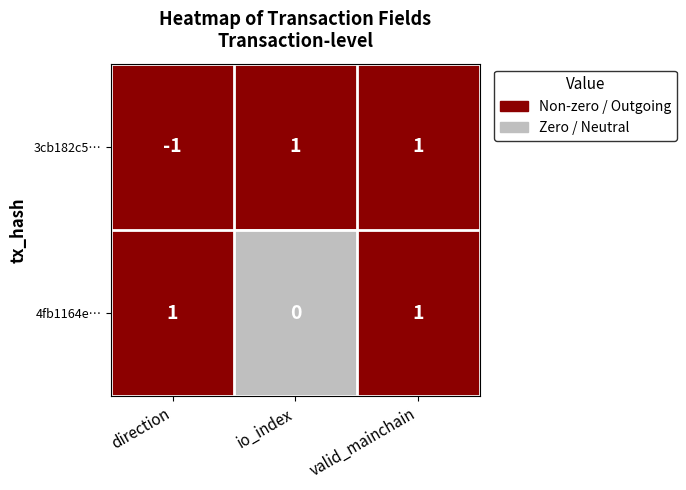

Which has a higher value, 1 or 0?

1